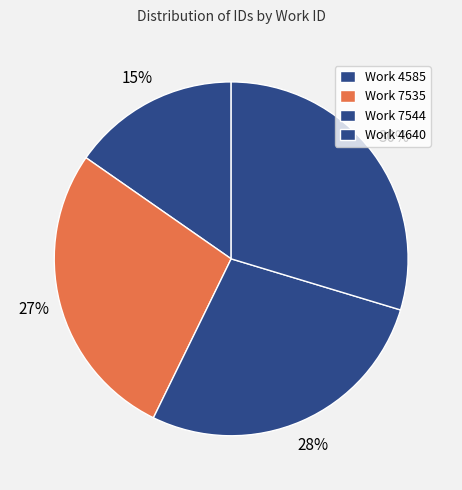

How many slices are in this pie chart?

4